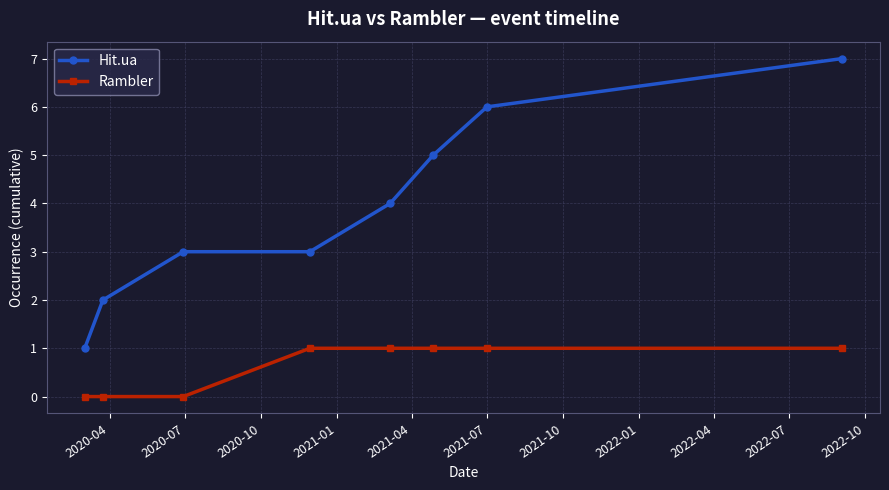

True or false: Rambler and Hit.ua intersect in this chart.

False